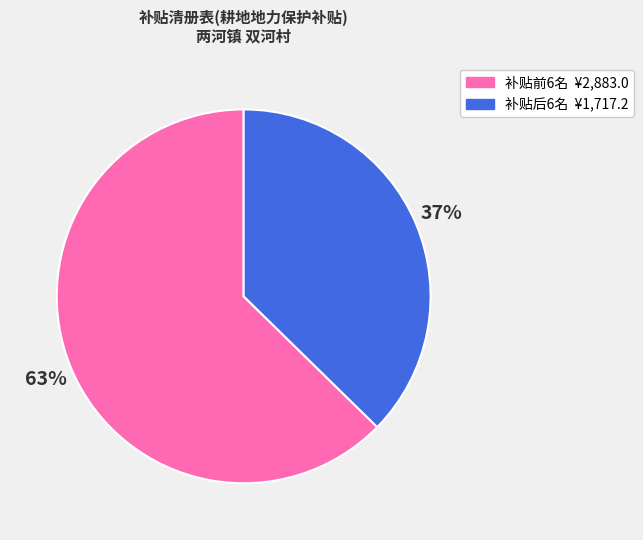

To the nearest percent, what is the average slice percentage?

50%